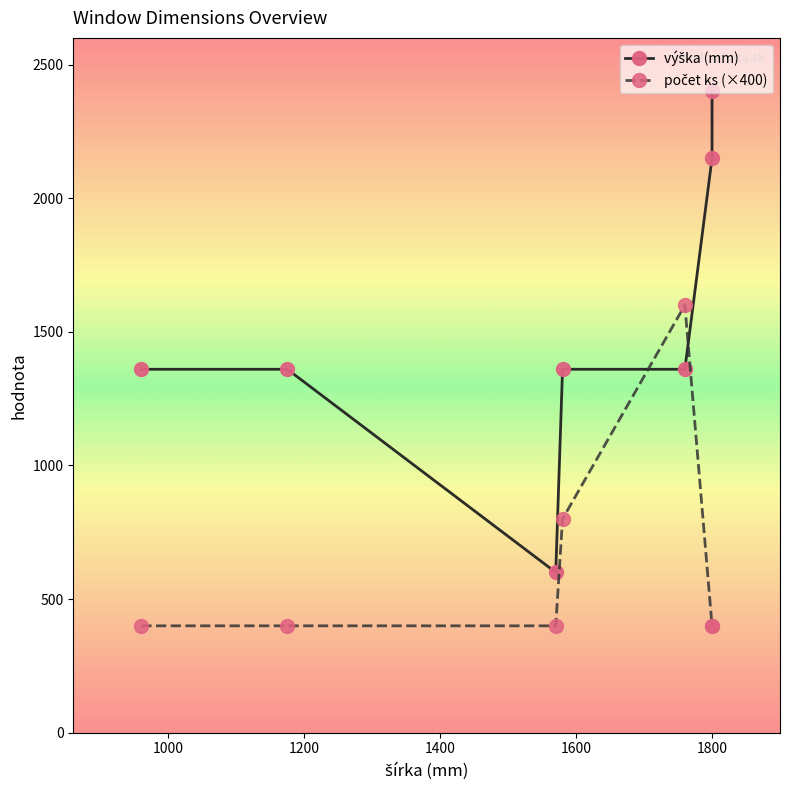

Count the number of data series in this chart.

2